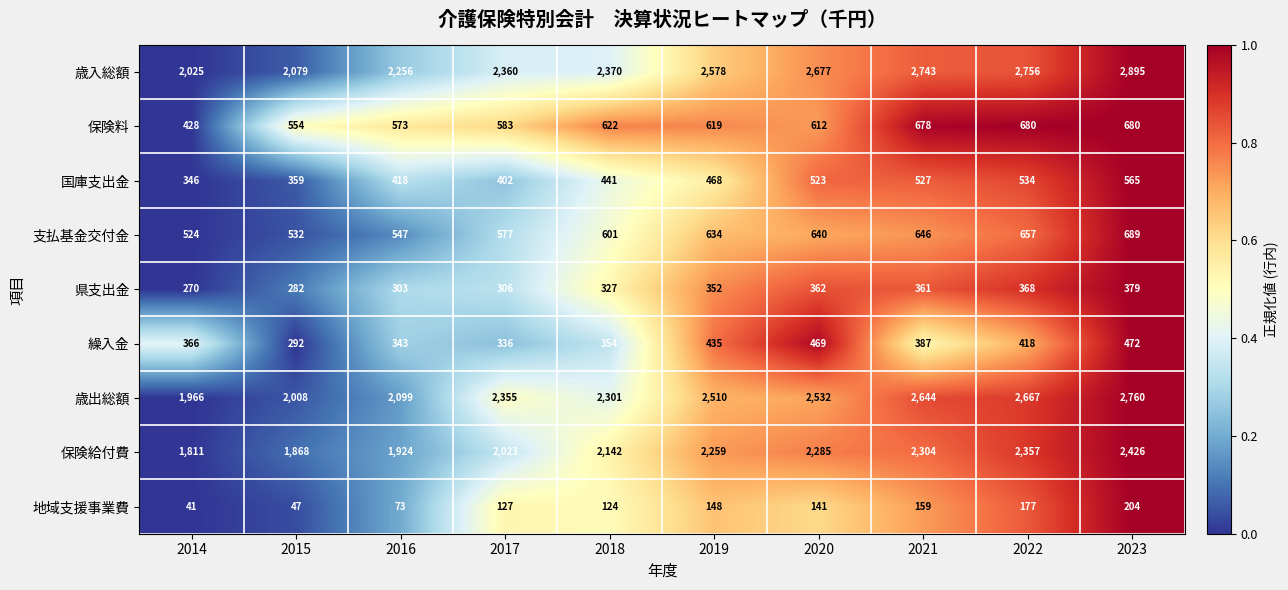

What is the difference between the maximum and second lowest values in the 歳出総額 series?

752